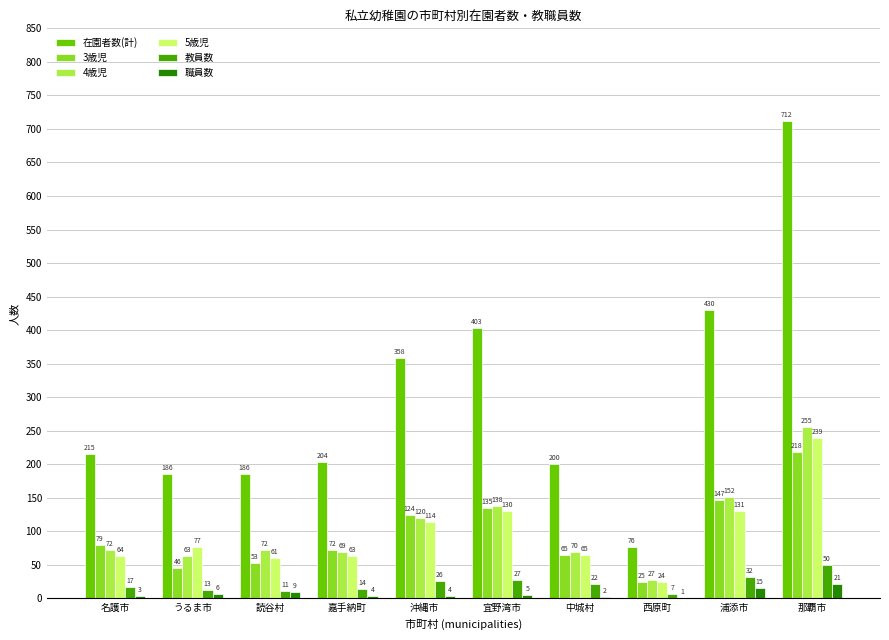

What is the sum of the 職員数 values at 名護市 and うるま市?

9